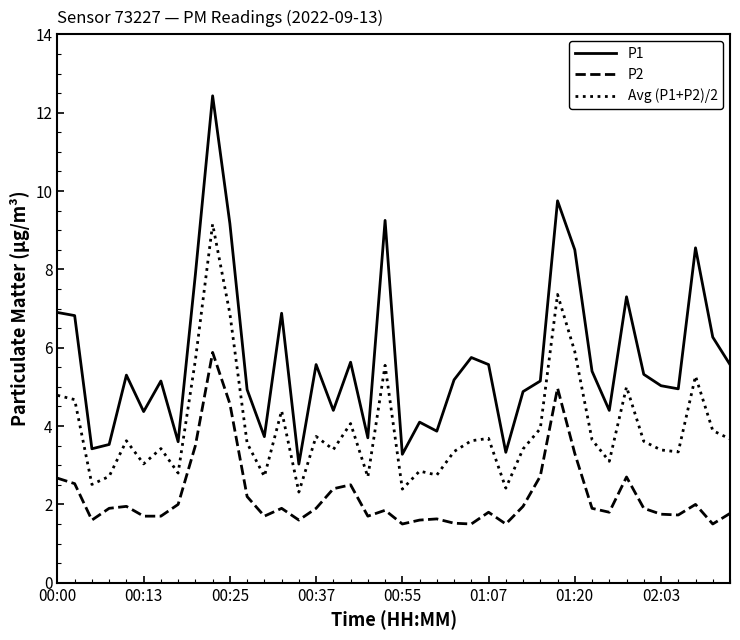

True or false: P2 and P1 intersect in this chart.

False